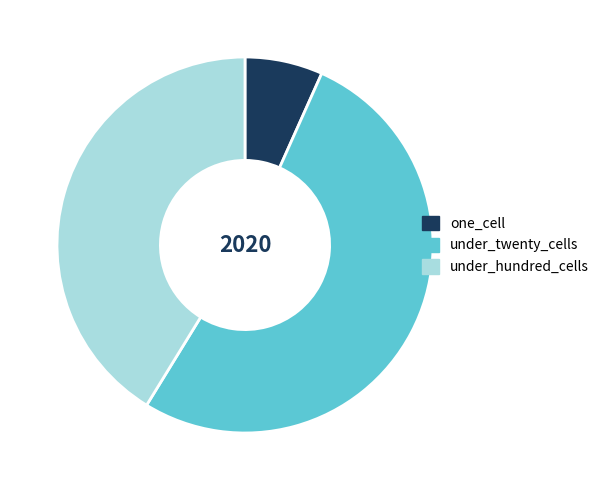

True or false: under_hundred_cells accounts for 41% of the total.

True